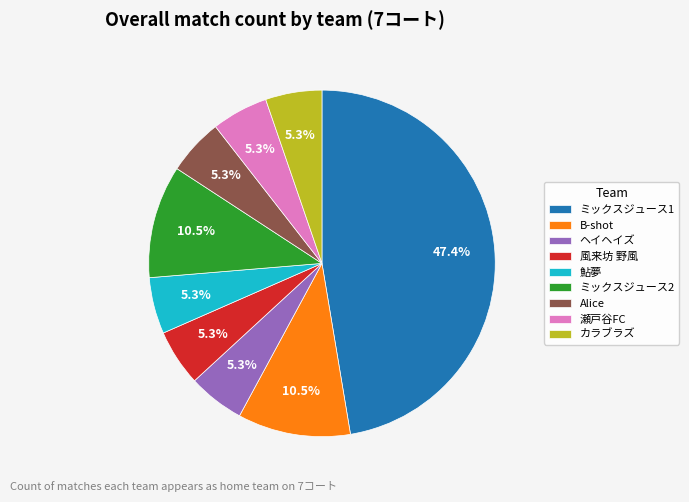

Does any single category account for the majority?

No